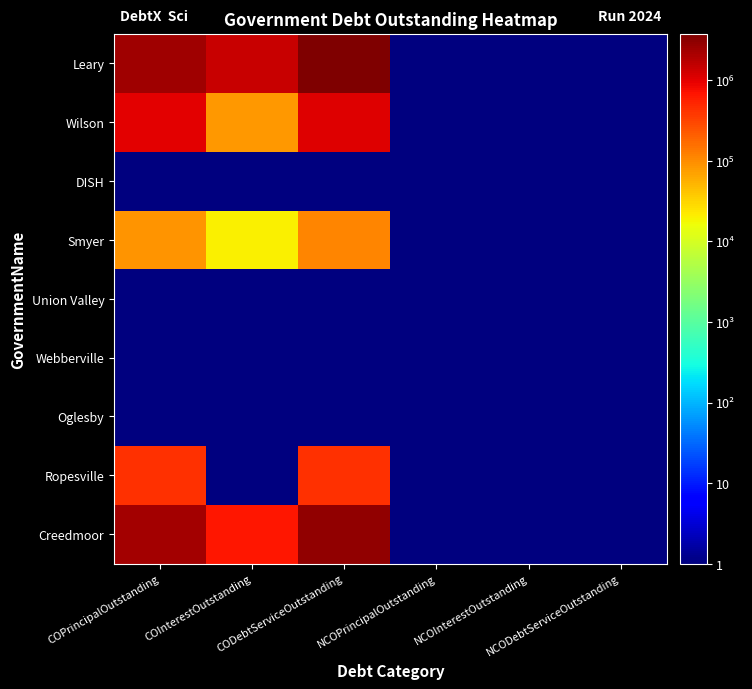

Which series changed the most between NCOPrincipalOutstanding and NCODebtServiceOutstanding?

Leary